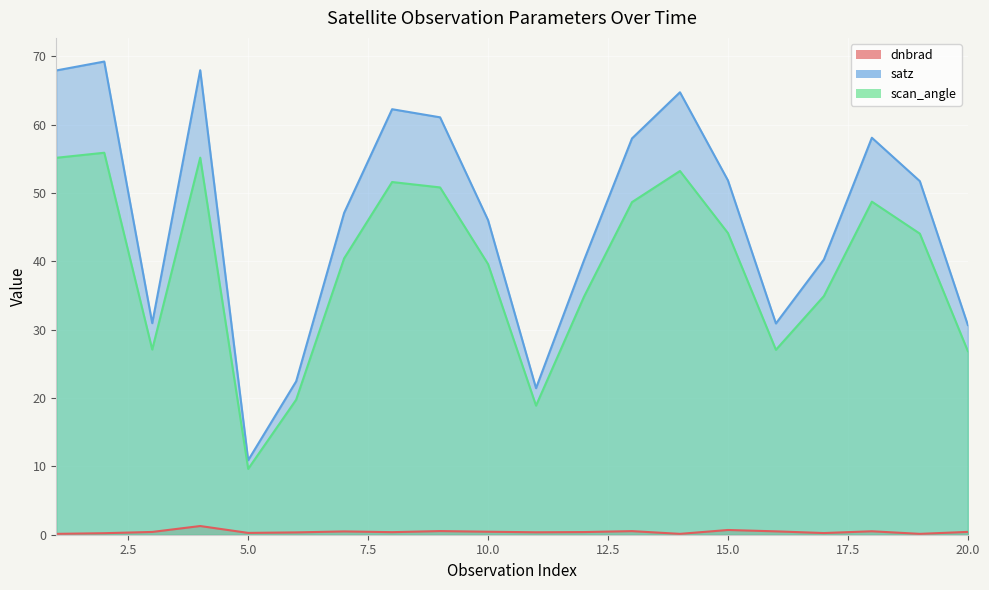

At 15, list the series in order from smallest to largest.

dnbrad, scan_angle, satz